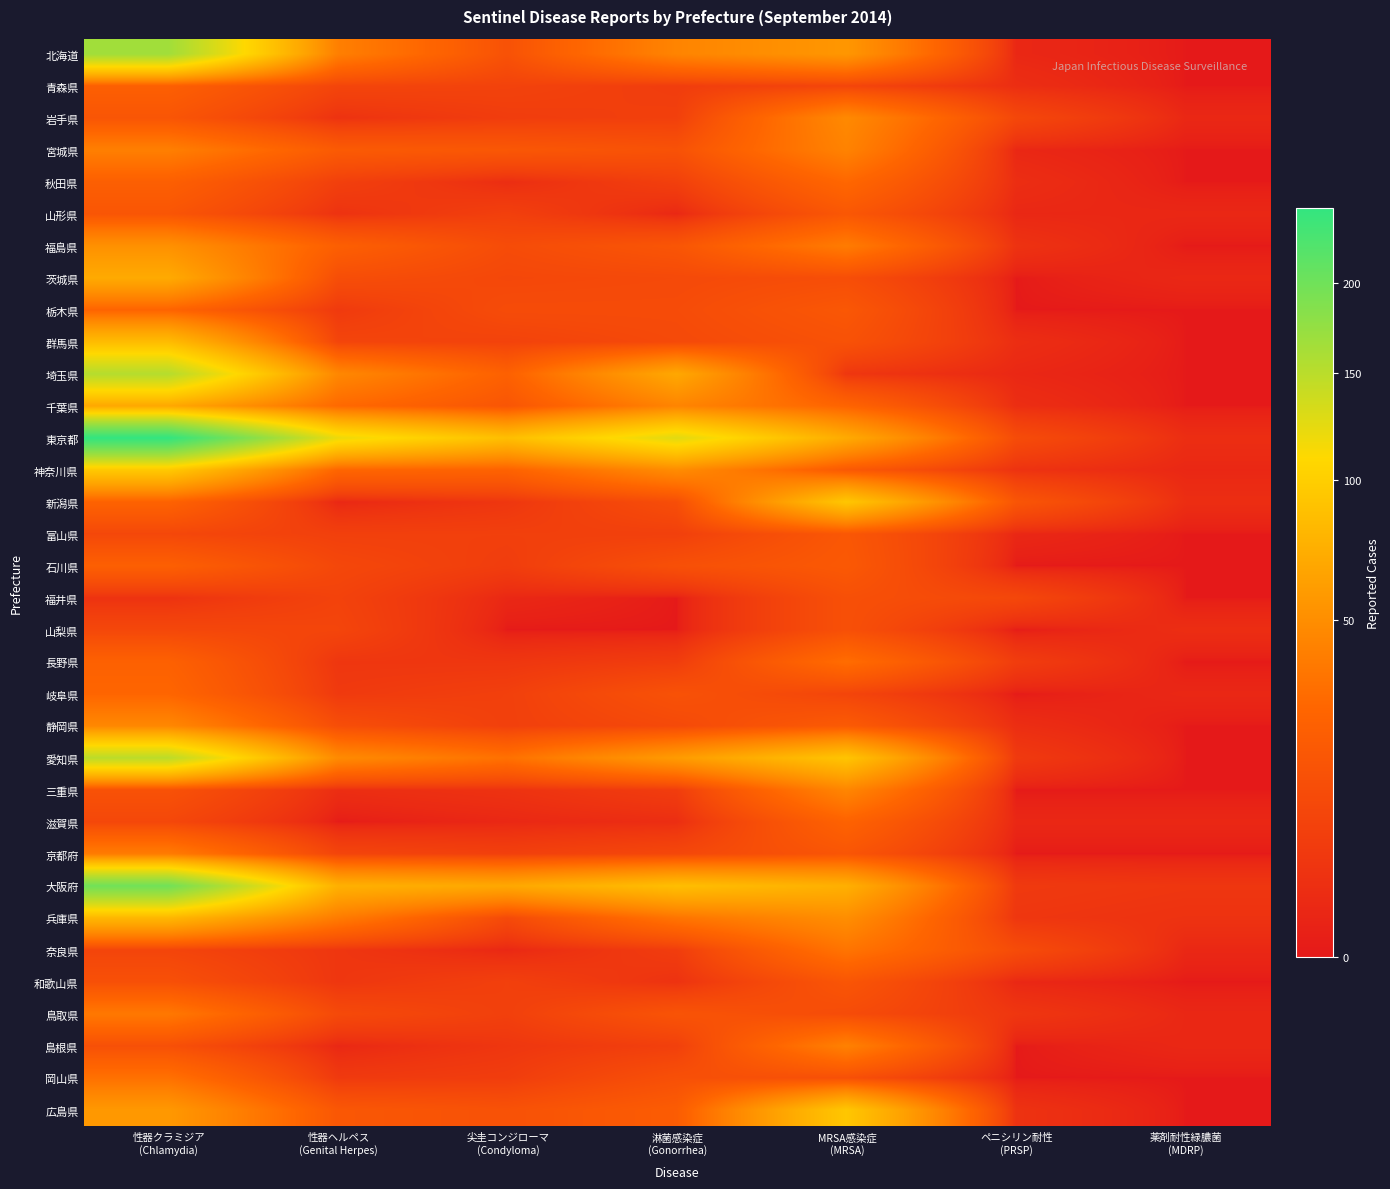

Which series has the widest spread of values?

東京都